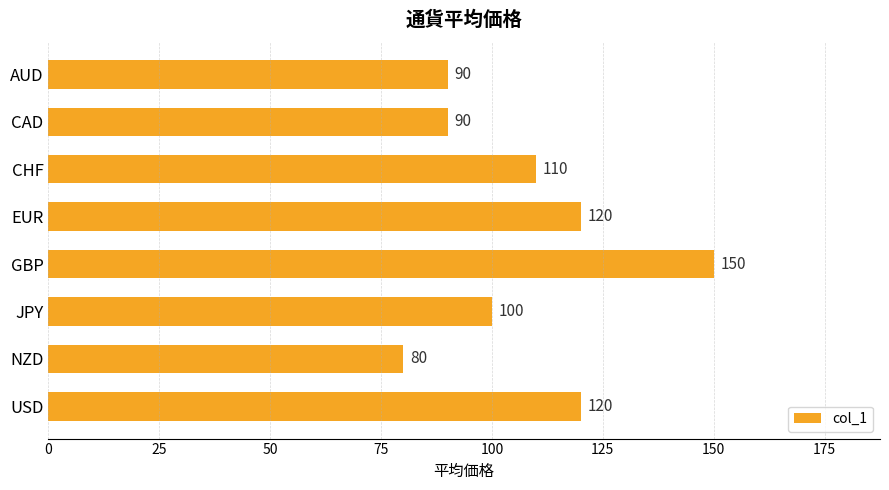

What is the average value?

108